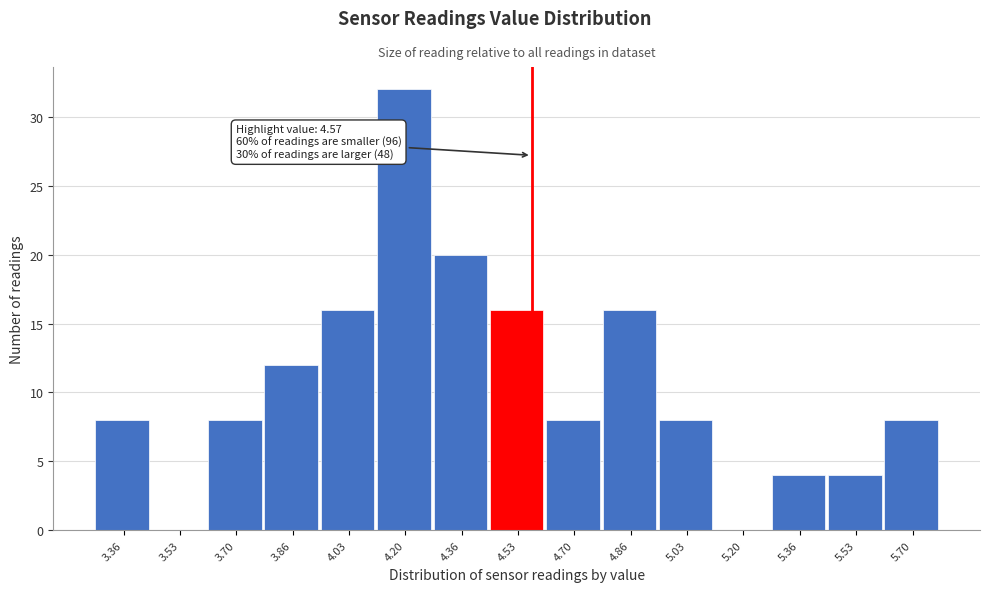

Which range on the x-axis has the tallest bar?

4.12 to 4.28